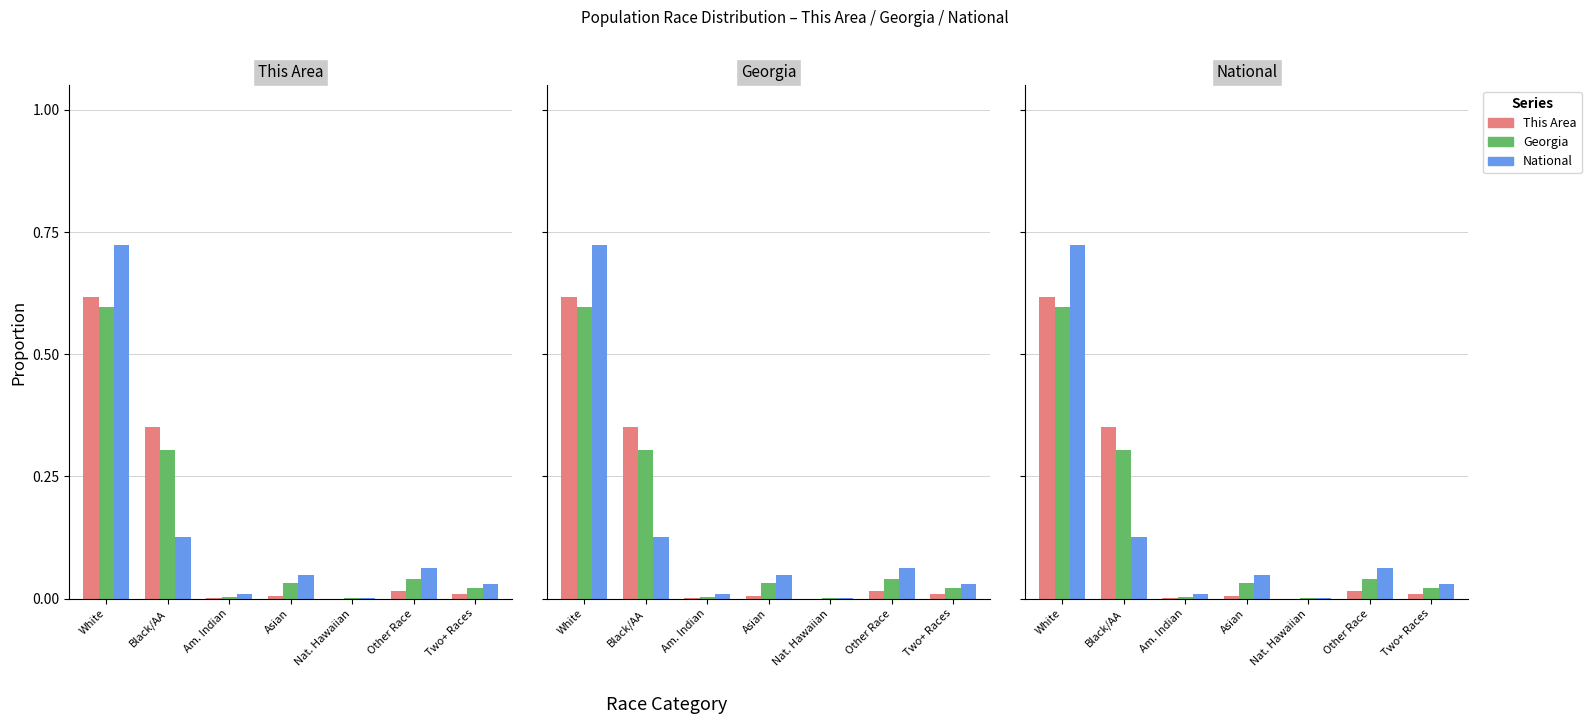

At which label is National closest to 0?

Nat. Hawaiian